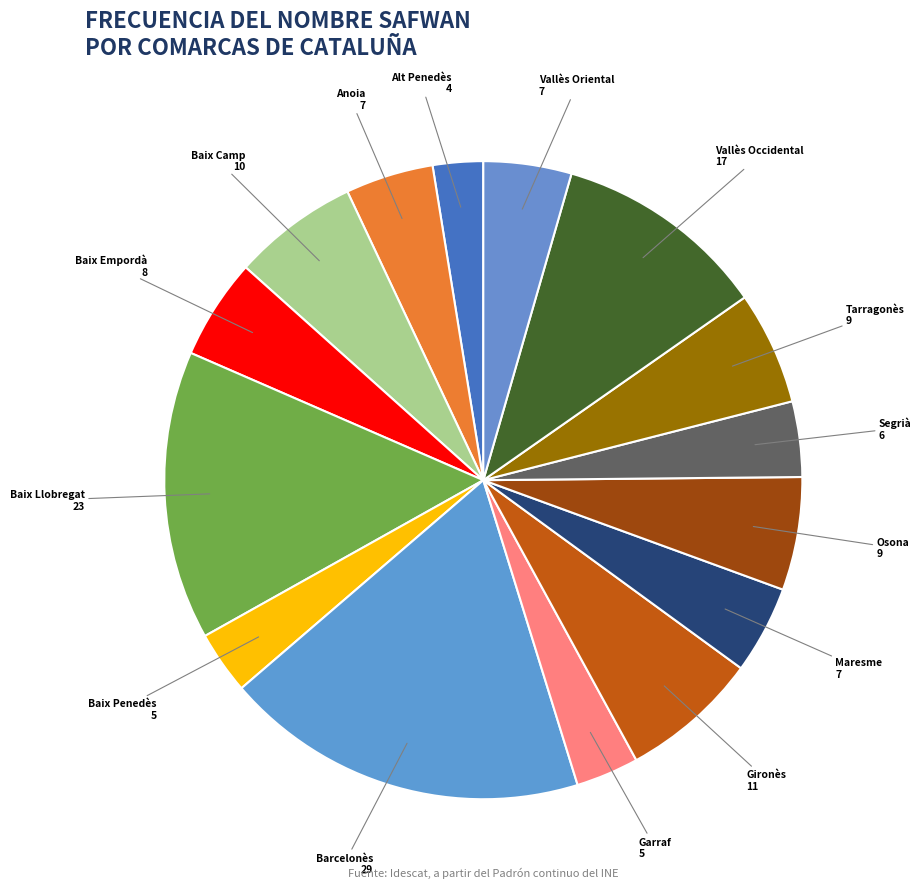

Is Maresme the majority of the pie?

No